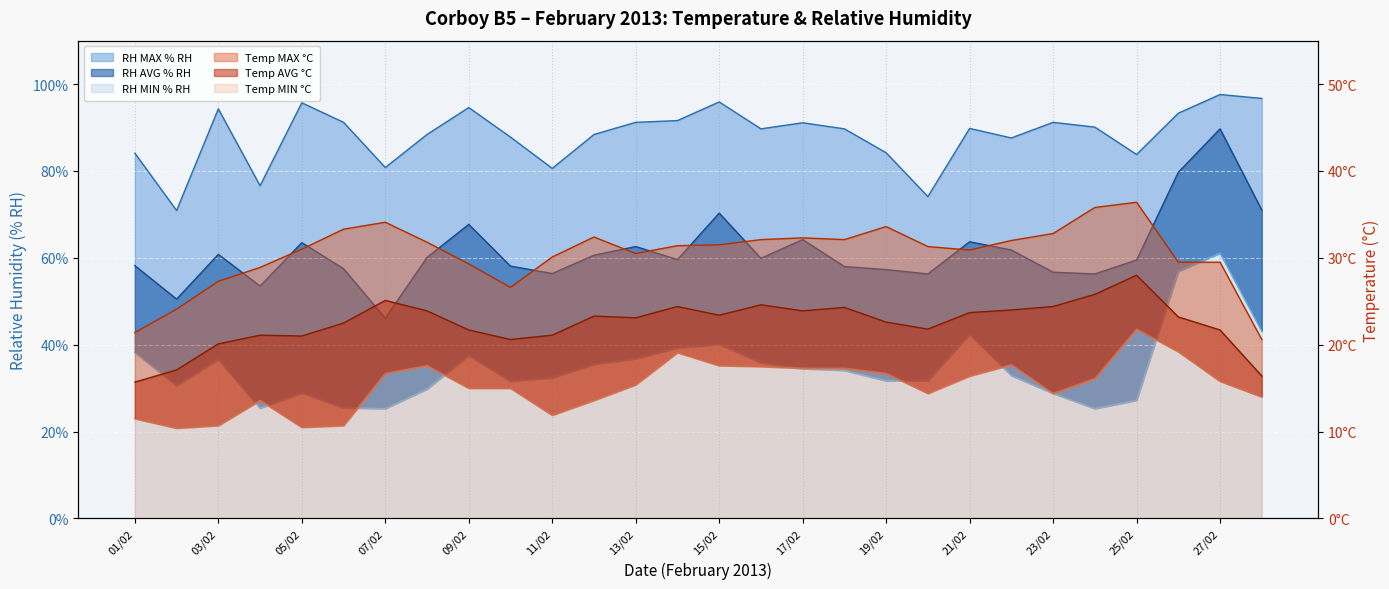

What is the difference between the maximum and second lowest values in the Temp AVG °C series?

11.6